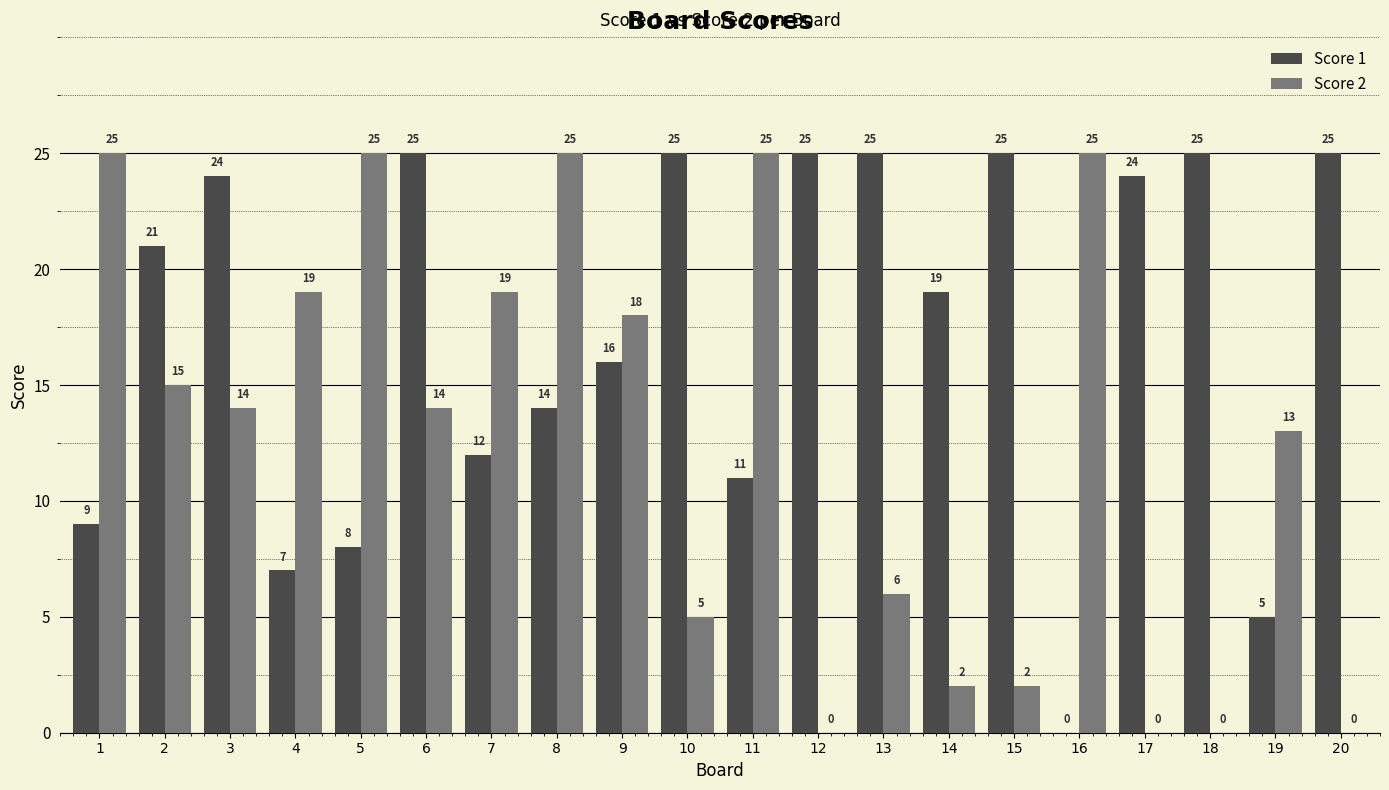

What is the greatest value displayed?

25